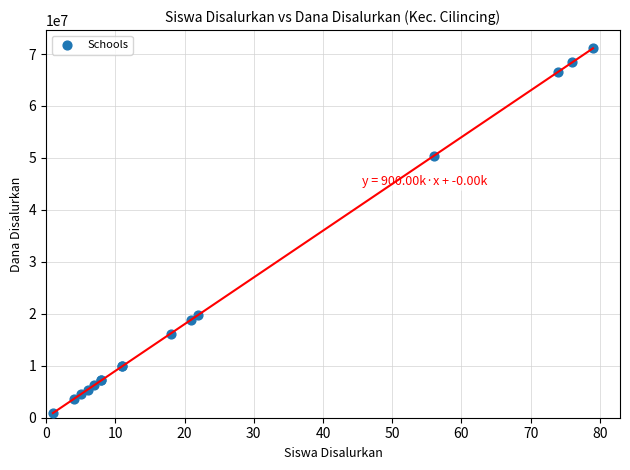

What Y value in the scatter plot is closest to 36000000?

50400000